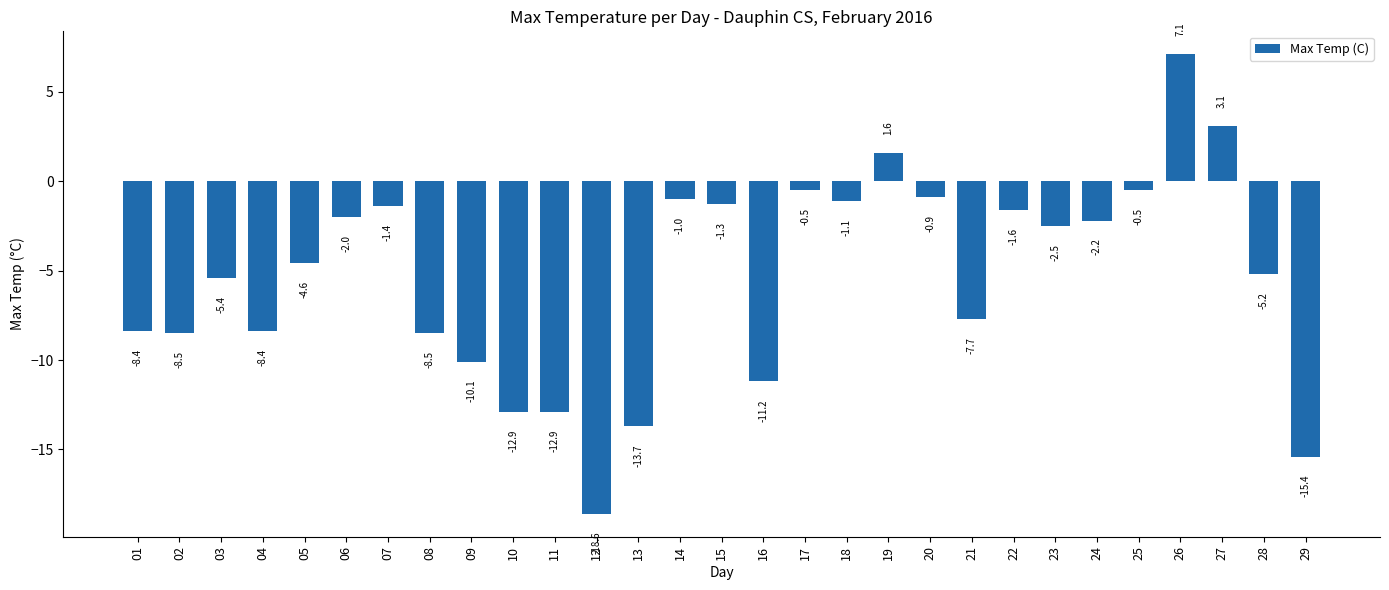

How many values are below zero?

26